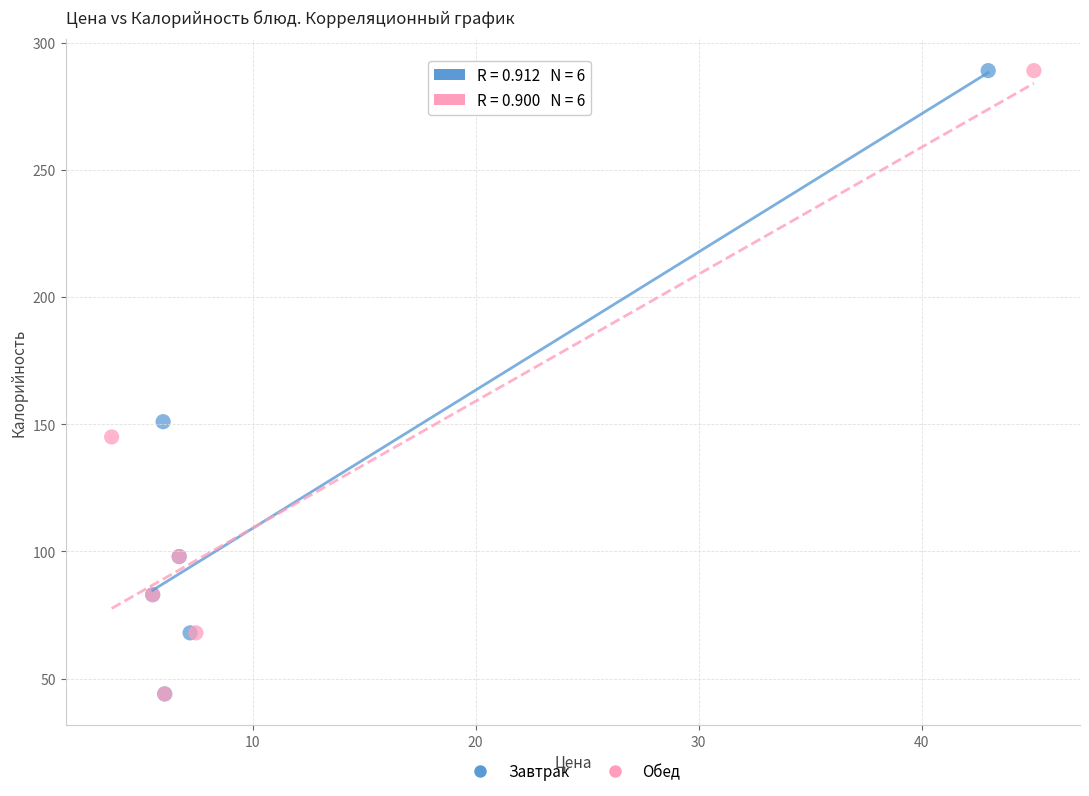

What are all the series names shown in the legend?

Завтрак, Обед